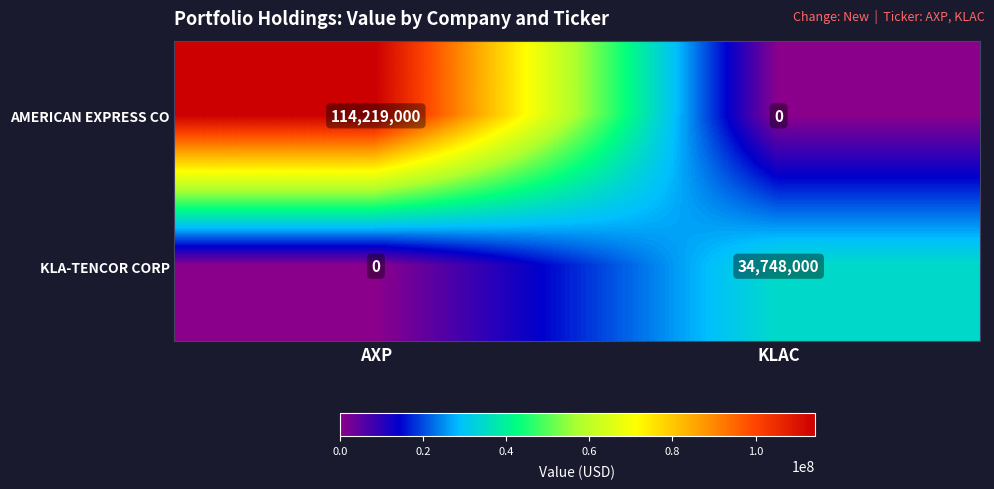

What is the spread (max minus min) of values at AXP?

114219000